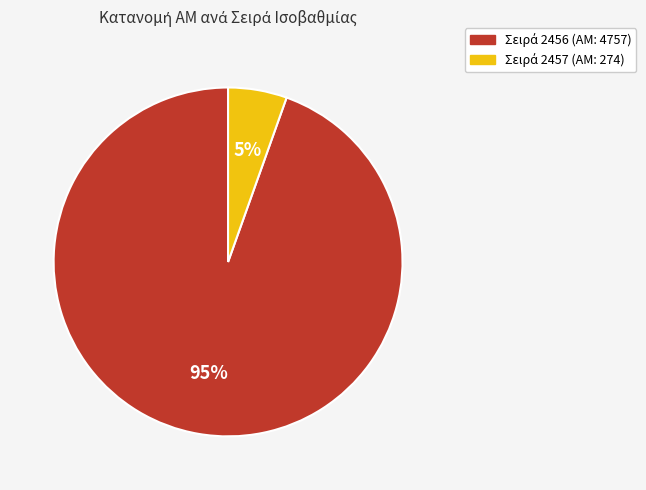

To the nearest percent, what is the average slice percentage?

50%